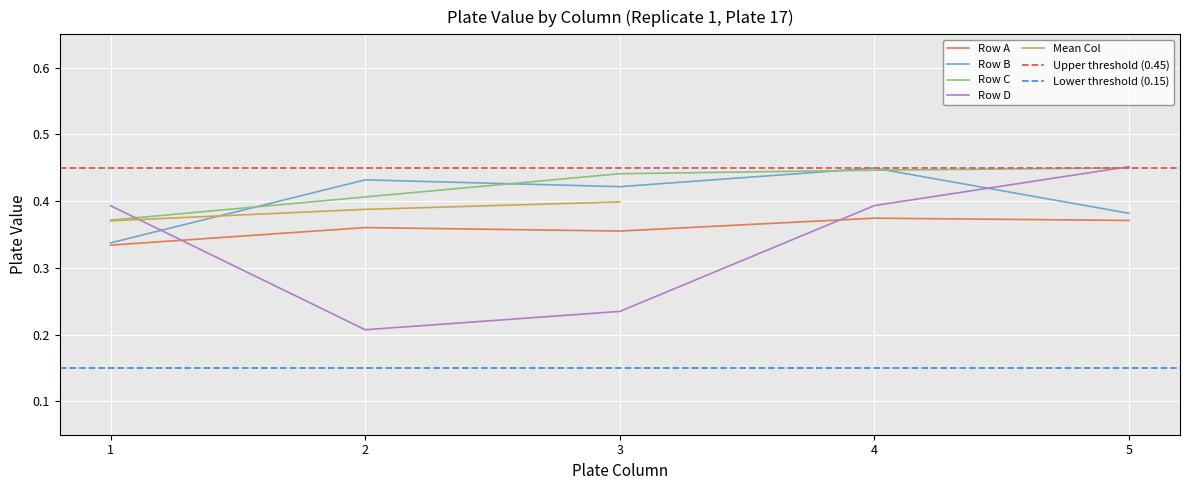

Reading left to right, list all the values displayed in this chart.

Rep 1 - Col A: 1=0.3	2=0.4	3=0.4	4=0.4	5=0.4
Rep 1 - Col B: 1=0.3	2=0.4	3=0.4	4=0.4	5=0.4
Rep 1 - Col C: 1=0.4	2=0.4	3=0.4	4=0.4	5=0.4
Rep 1 - Col D: 1=0.4	2=0.2	3=0.2	4=0.4	5=0.5